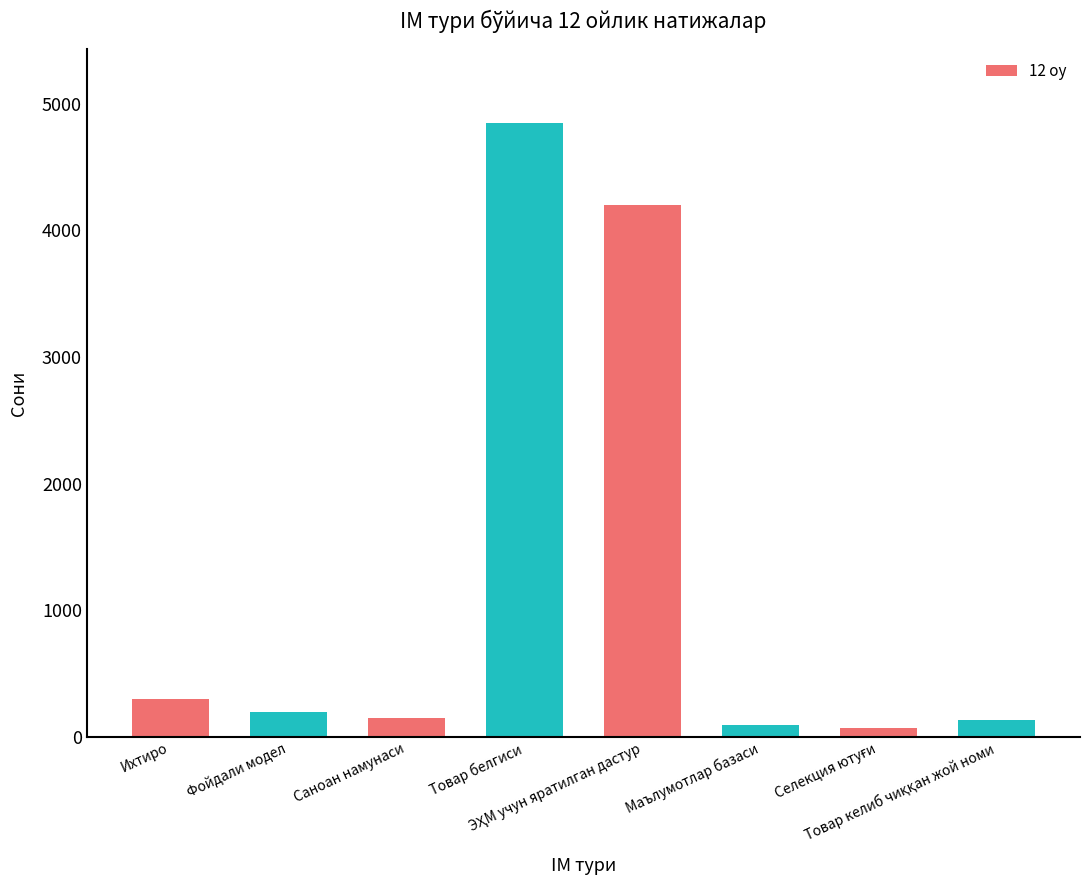

How many data points does each series have?

8